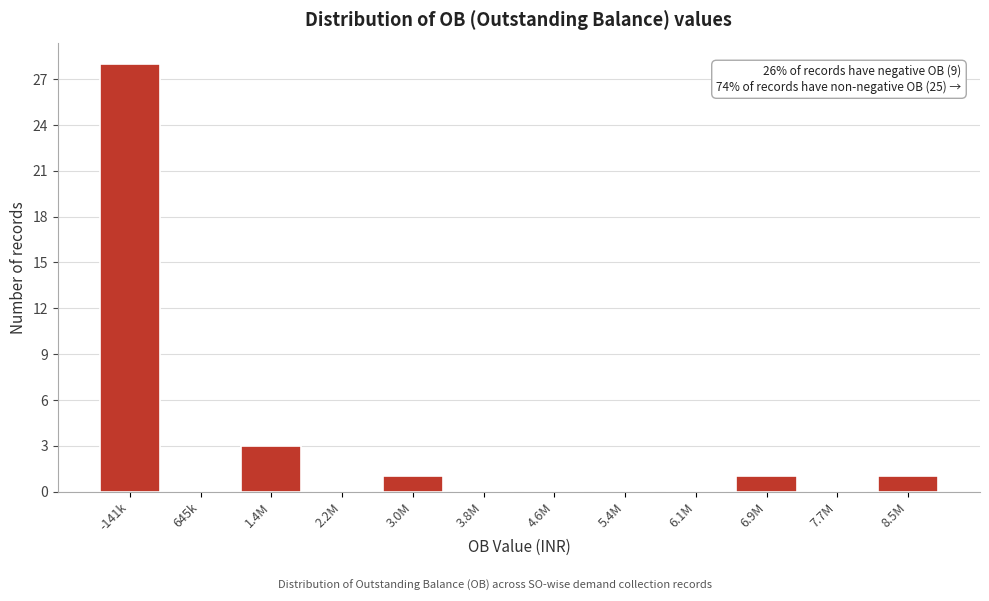

Reading left to right, extract all data points from this chart.

-141k=28	645k=0	1.4M=3	2.2M=0	3.0M=1	3.8M=0	4.6M=0	5.4M=0	6.1M=0	6.9M=1	7.7M=0	8.5M=1